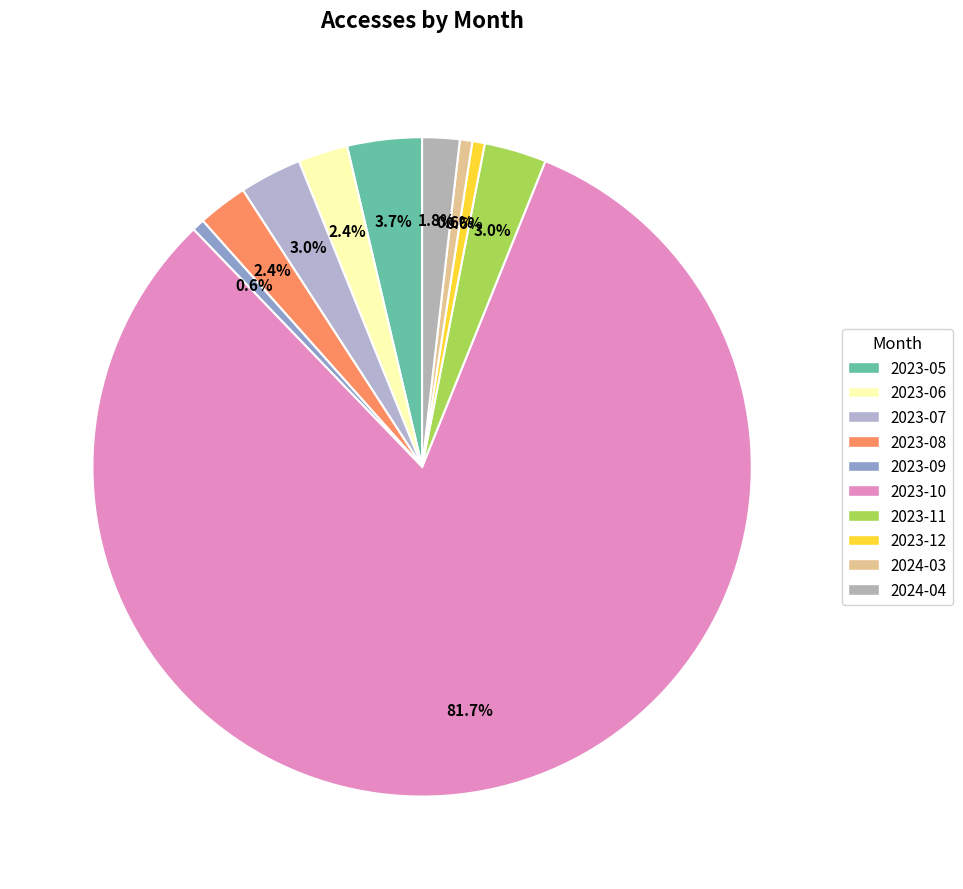

Count the number of slices in the pie.

10